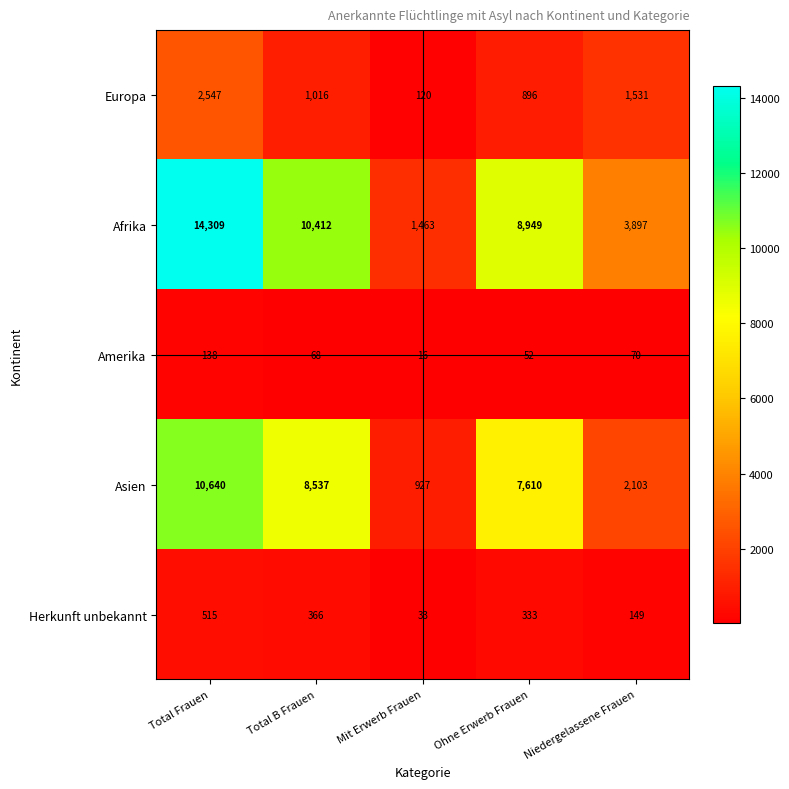

What is the minimum value shown in the chart?

16